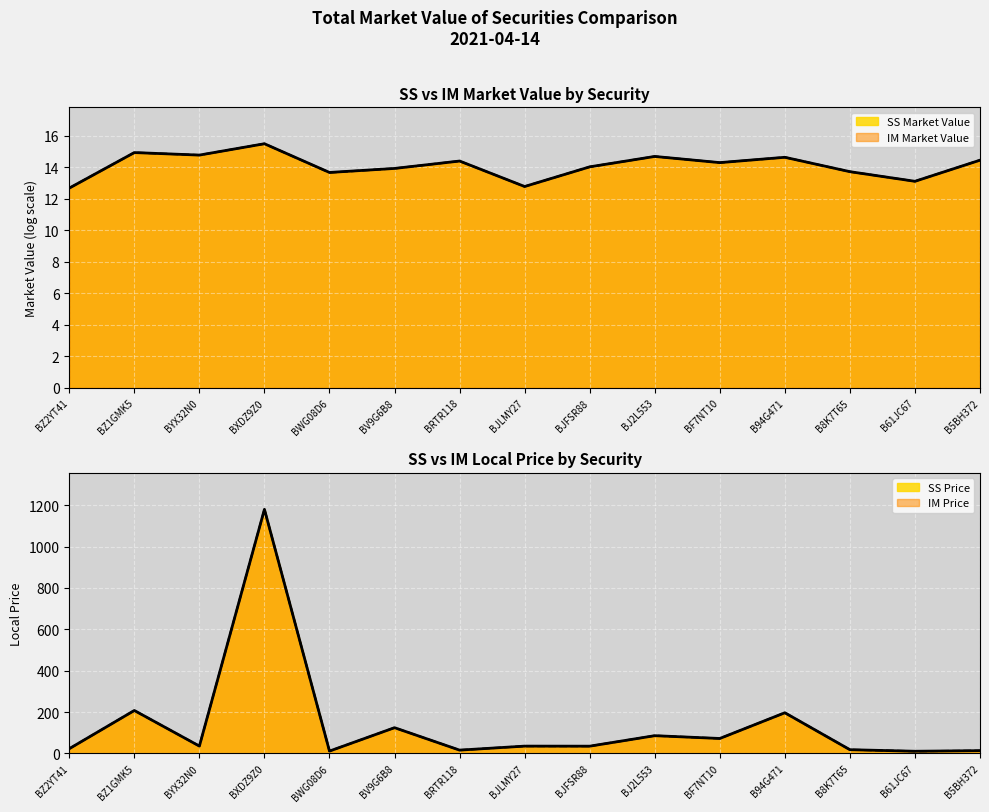

Is the value of SS Price at BZ1GMK5 greater than the value of IM Price at BJ2L553?

Yes